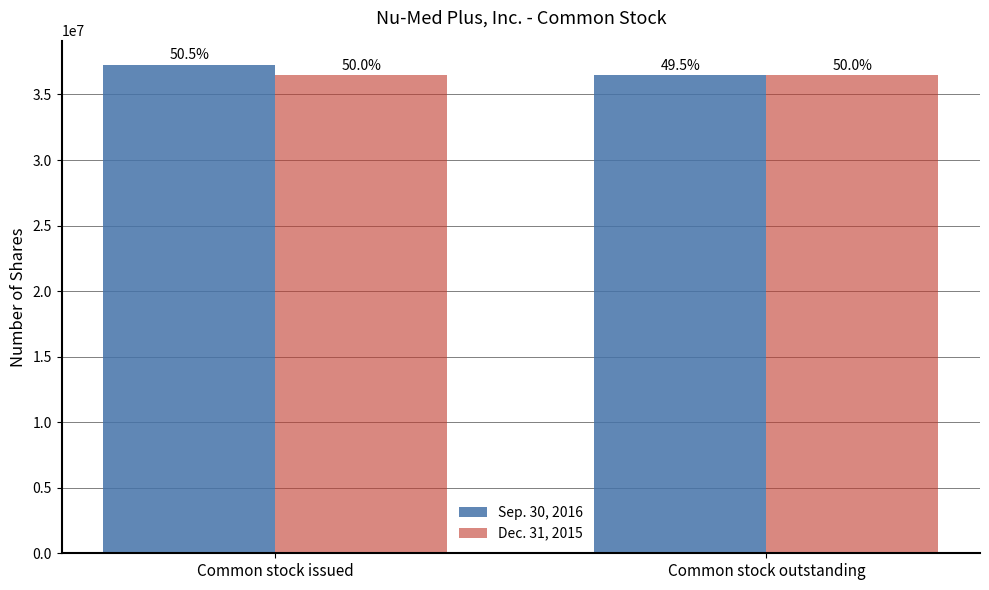

Reading left to right, what are all the values shown in this chart?

Sep. 30, 2016: Common stock issued=37241744	Common stock outstanding=36474244
Dec. 31, 2015: Common stock issued=36474244	Common stock outstanding=36474244